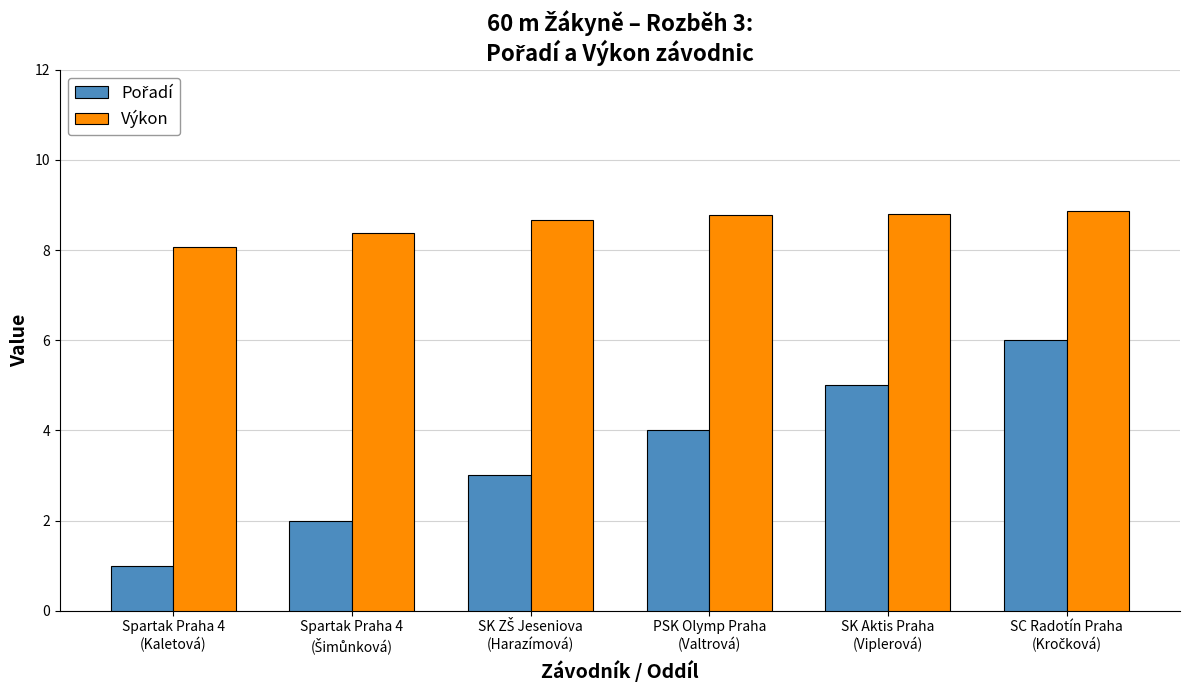

What is the greatest value displayed?

8.9